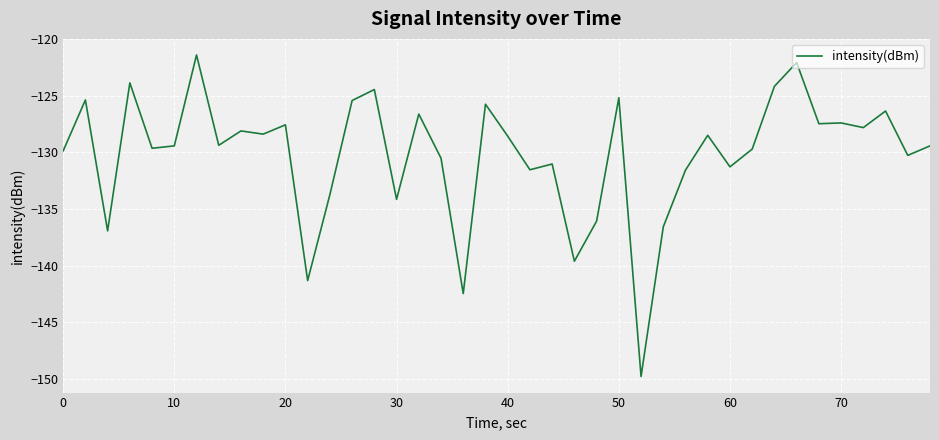

What is the maximum value shown in the chart?

-121.4